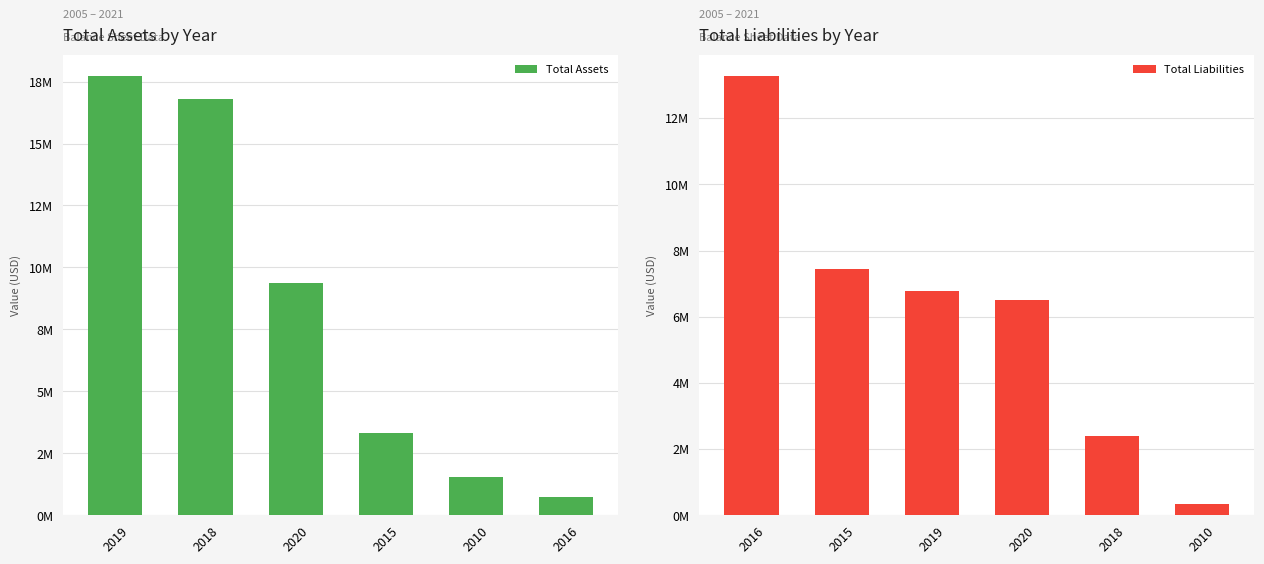

List the labels in order of Total Liabilities value, smallest first.

2010, 2018, 2020, 2019, 2015, 2016